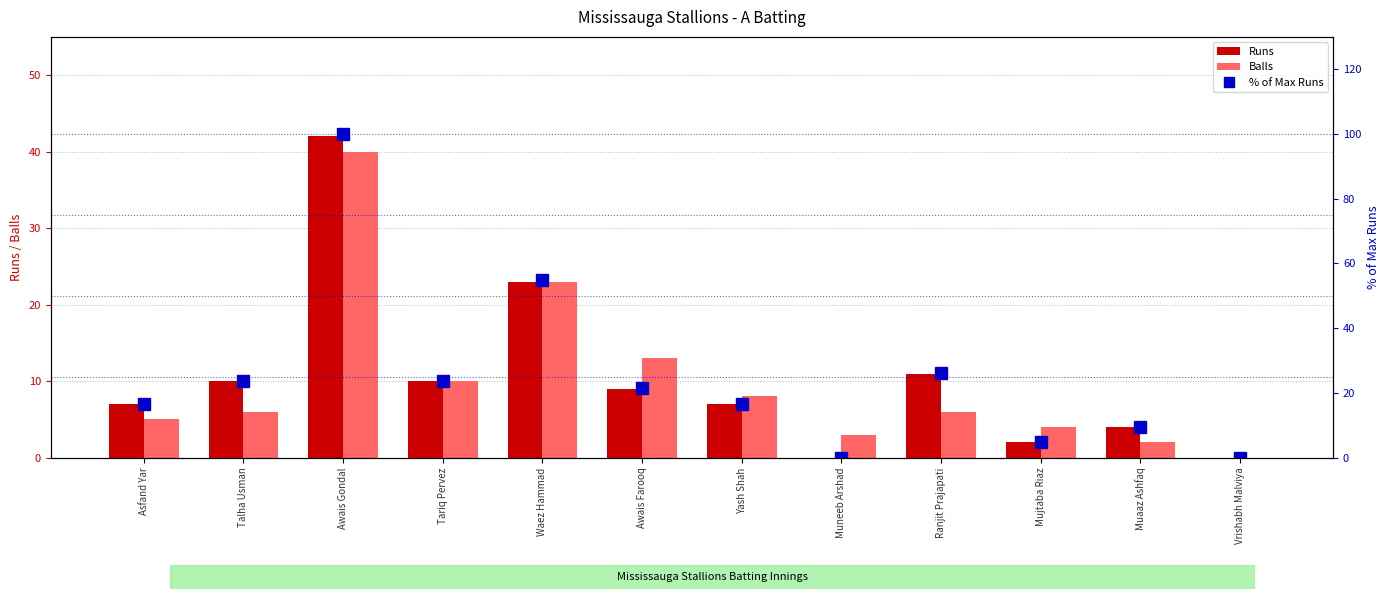

At which label is Balls closest to 20?

Waez Hammad